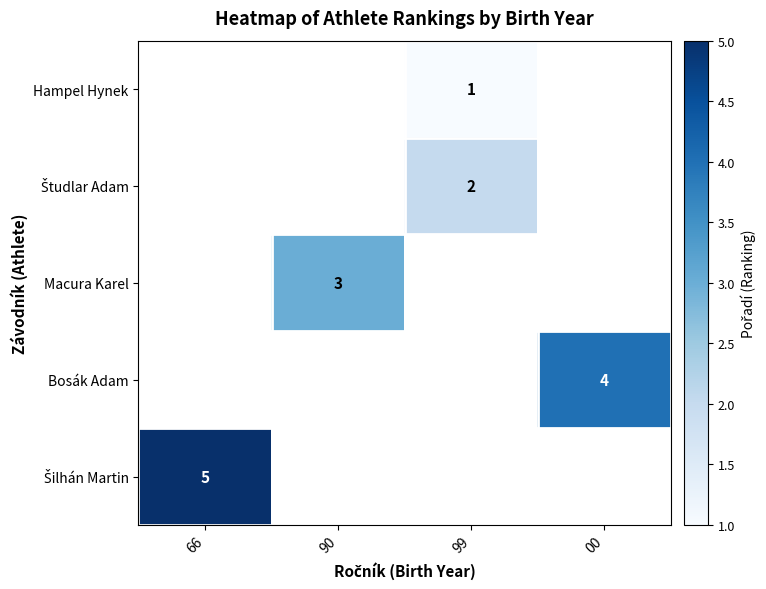

Is it true that Macura Karel equals 3 at 90?

True